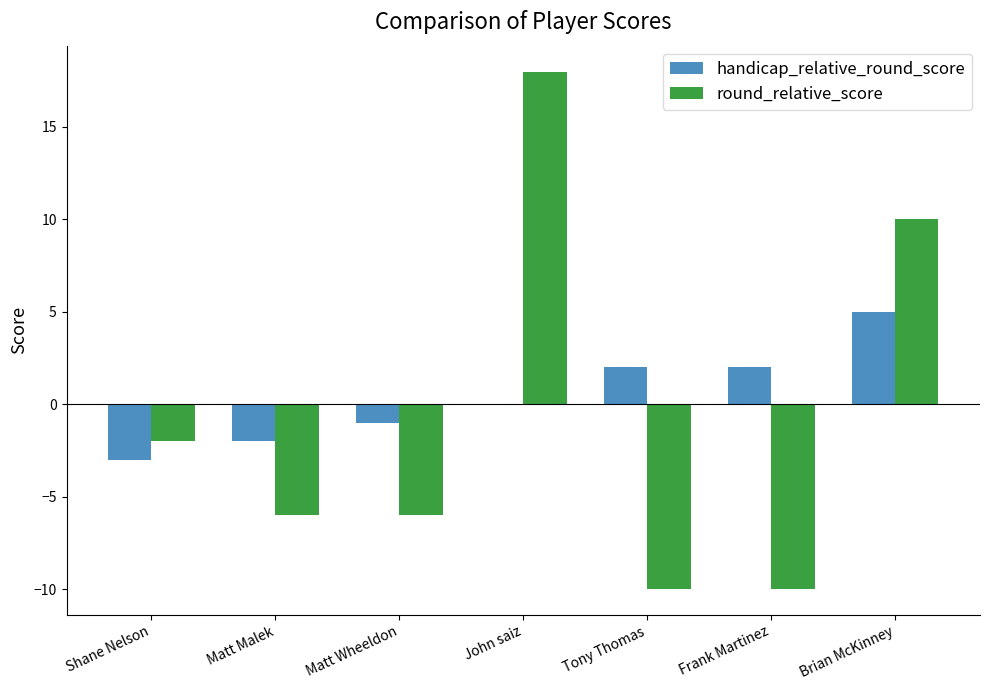

Between Matt Malek and John saiz, which series saw the biggest shift?

round_relative_score